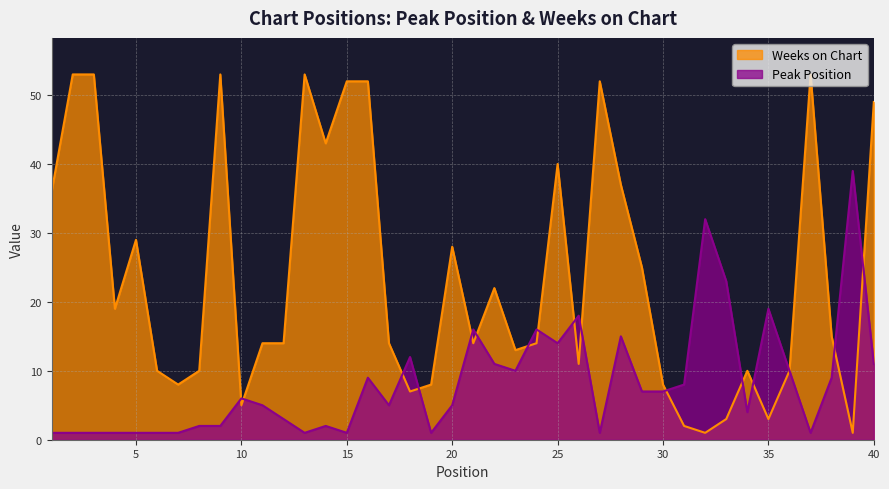

Reading left to right, transcribe all the data shown in this chart.

Peak Position: 1	1	1	1	1	1	1	2	2	6	5	3	1	2	1	9	5	12	1	5	16	11	10	16	14	18	1	15	7	7	8	32	23	4	19	10	1	9	39	11
Weeks on Chart: 36	53	53	19	29	10	8	10	53	5	14	14	53	43	52	52	14	7	8	28	14	22	13	14	40	11	52	37	25	8	2	1	3	10	3	10	53	15	1	49